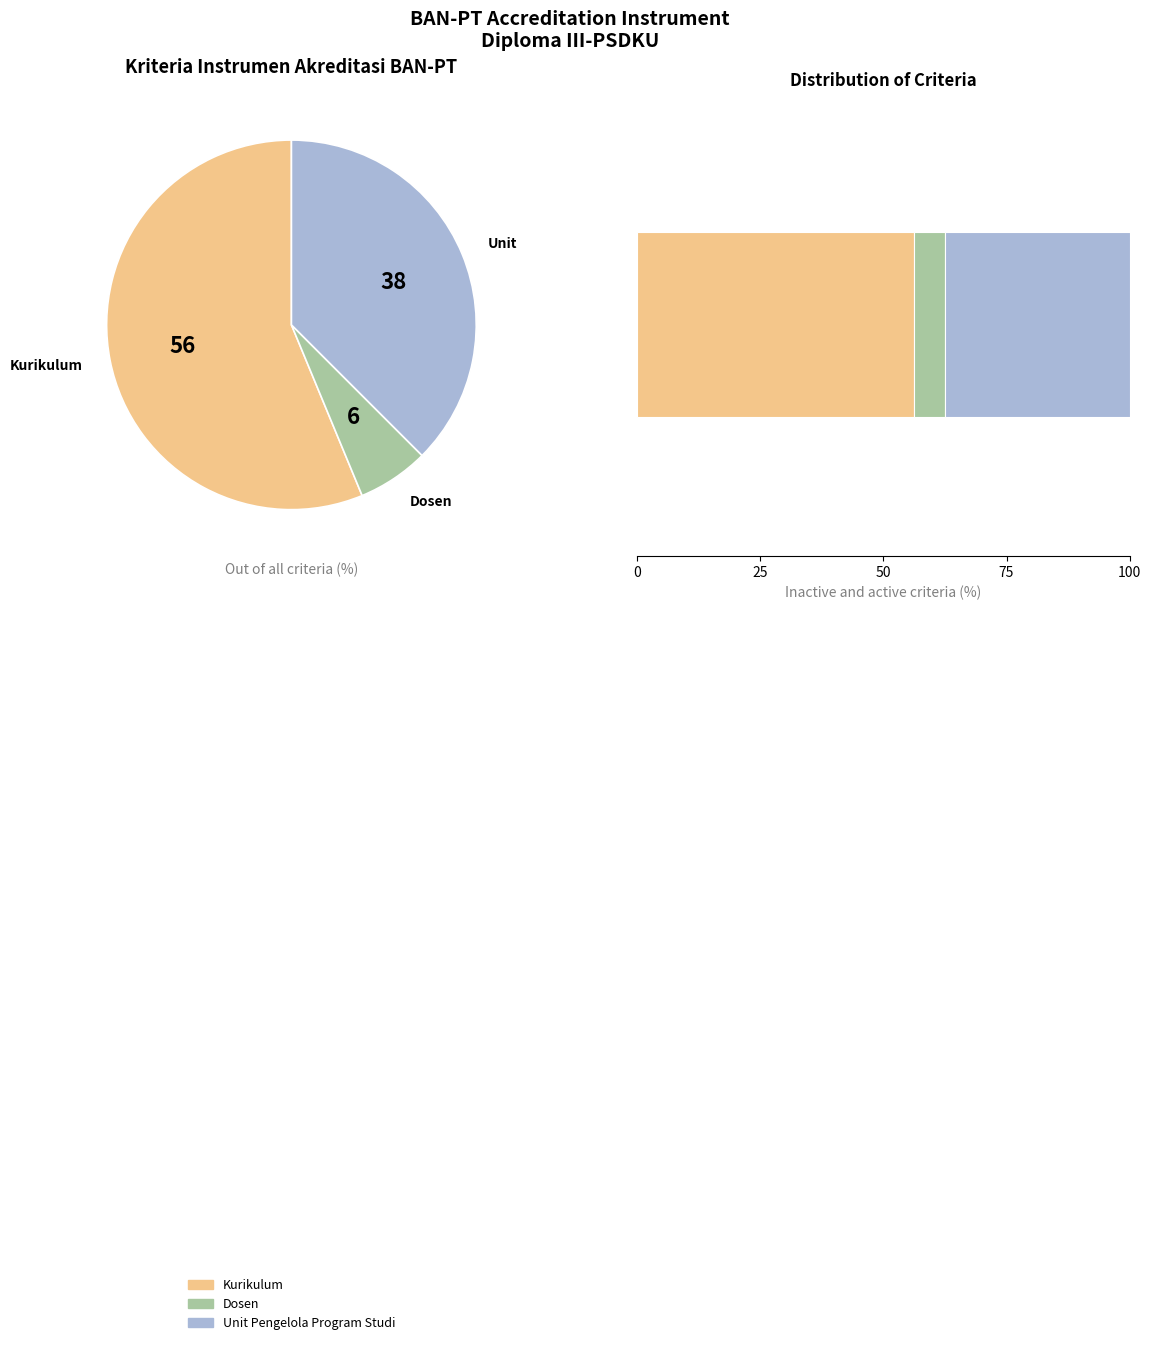

The Dosen slice represents 19% of the pie. True or false?

False